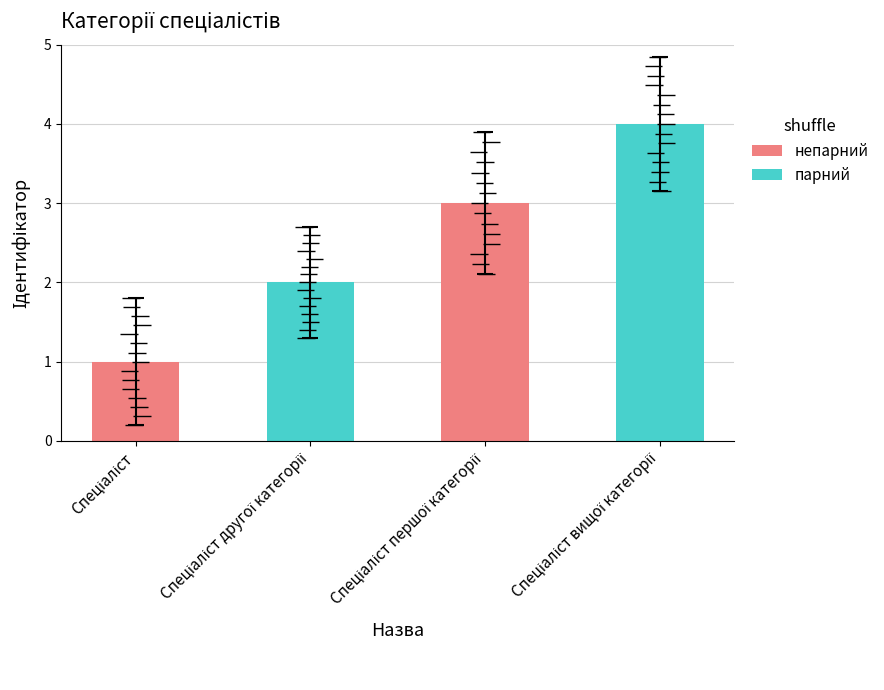

Rank the categories by value from highest to lowest.

Спеціаліст вищої категорії, Спеціаліст першої категорії, Спеціаліст другої категорії, Спеціаліст